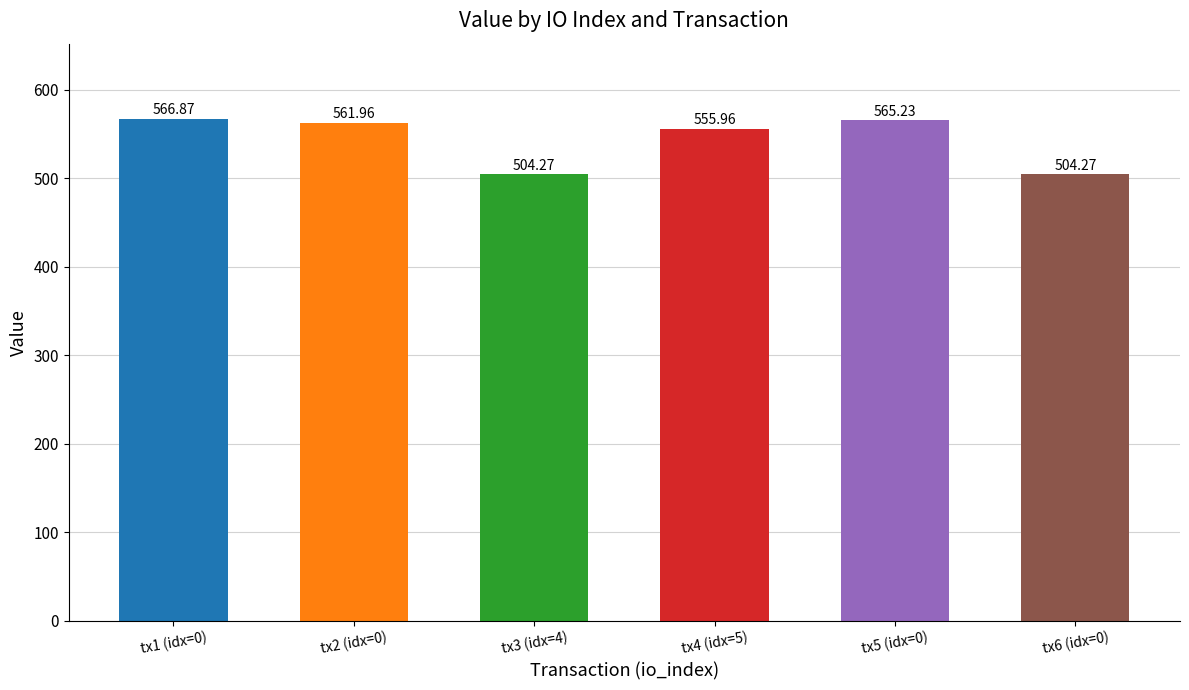

At which label is the value closest to 535?

tx4 (idx=5)